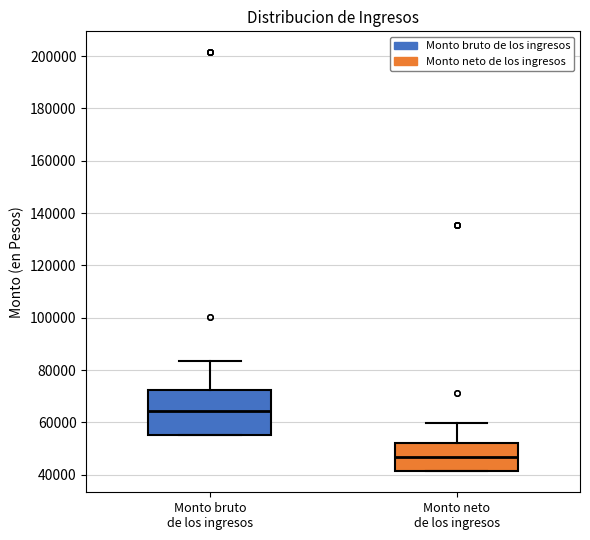

Reading left to right, transcribe this box plot: for each box, give where its median line is, the range the box spans, and where its two whiskers end, as read against the y-axis. The values are not printed on the chart, so give them approximately, as read against the axis.

Monto bruto de los ingresos: median 64000, box 56000 to 72000, whiskers 56000 to 84000
Monto neto de los ingresos: median 46000, box 42000 to 52000, whiskers 42000 to 60000